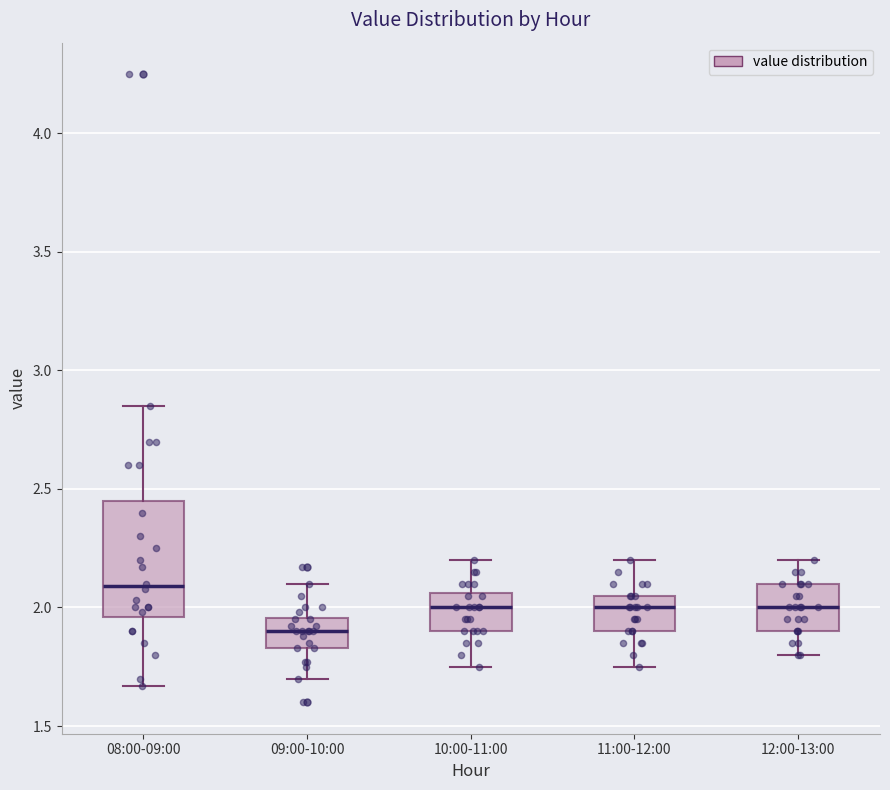

Reading left to right, transcribe this box plot: for each box, give where its median line is, the range the box spans, and where its two whiskers end, as read against the y-axis. The values are not printed on the chart, so give them approximately, as read against the axis.

08:00-09:00: median 2.10, box 1.95 to 2.45, whiskers 1.65 to 2.85
09:00-10:00: median 1.90, box 1.85 to 1.95, whiskers 1.70 to 2.10
10:00-11:00: median 2.00, box 1.90 to 2.05, whiskers 1.75 to 2.20
11:00-12:00: median 2.00, box 1.90 to 2.05, whiskers 1.75 to 2.20
12:00-13:00: median 2.00, box 1.90 to 2.10, whiskers 1.80 to 2.20